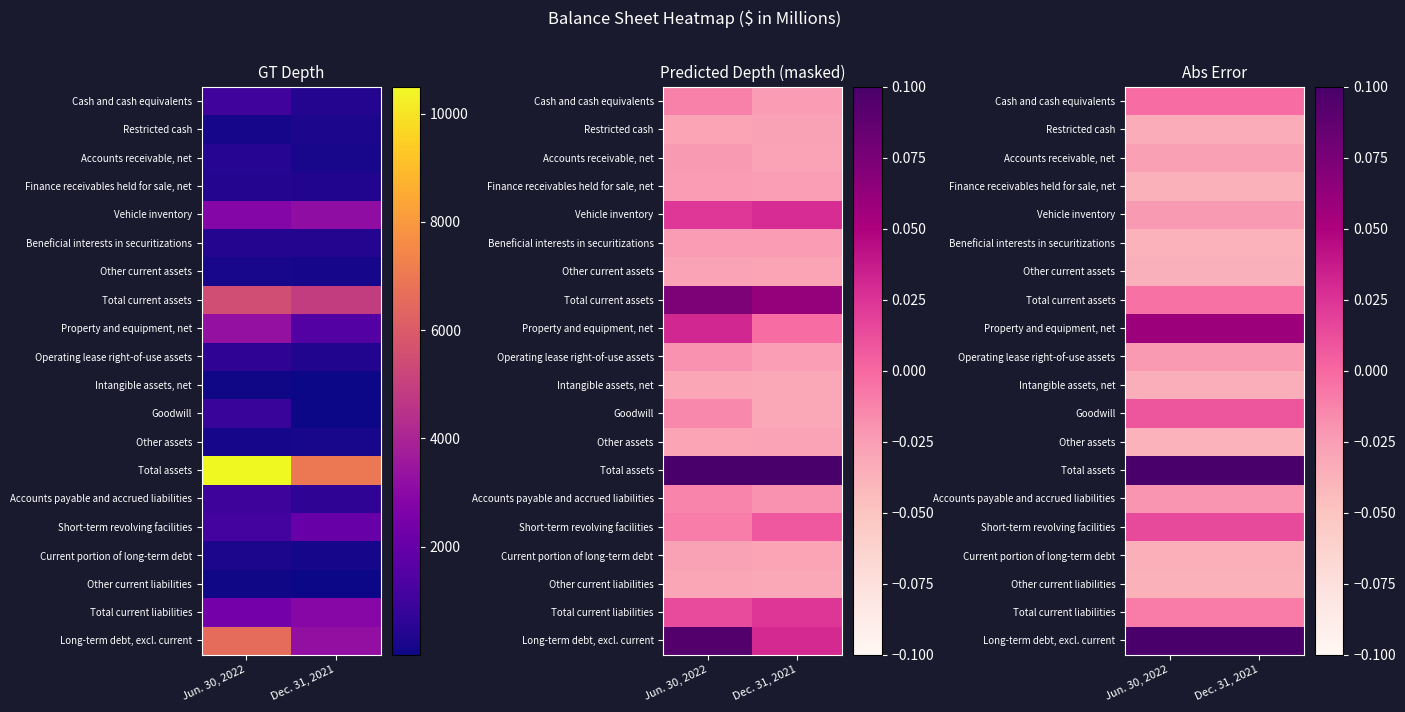

True or false: Vehicle inventory has a value of -0.0 at Dec. 31, 2021.

True